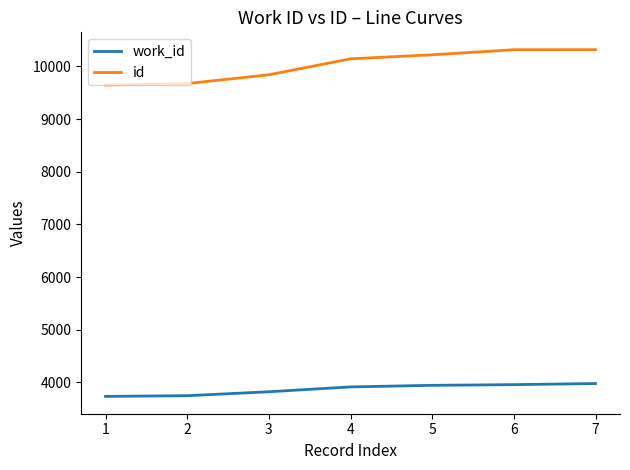

At how many categories does at least one series exceed 9373?

7